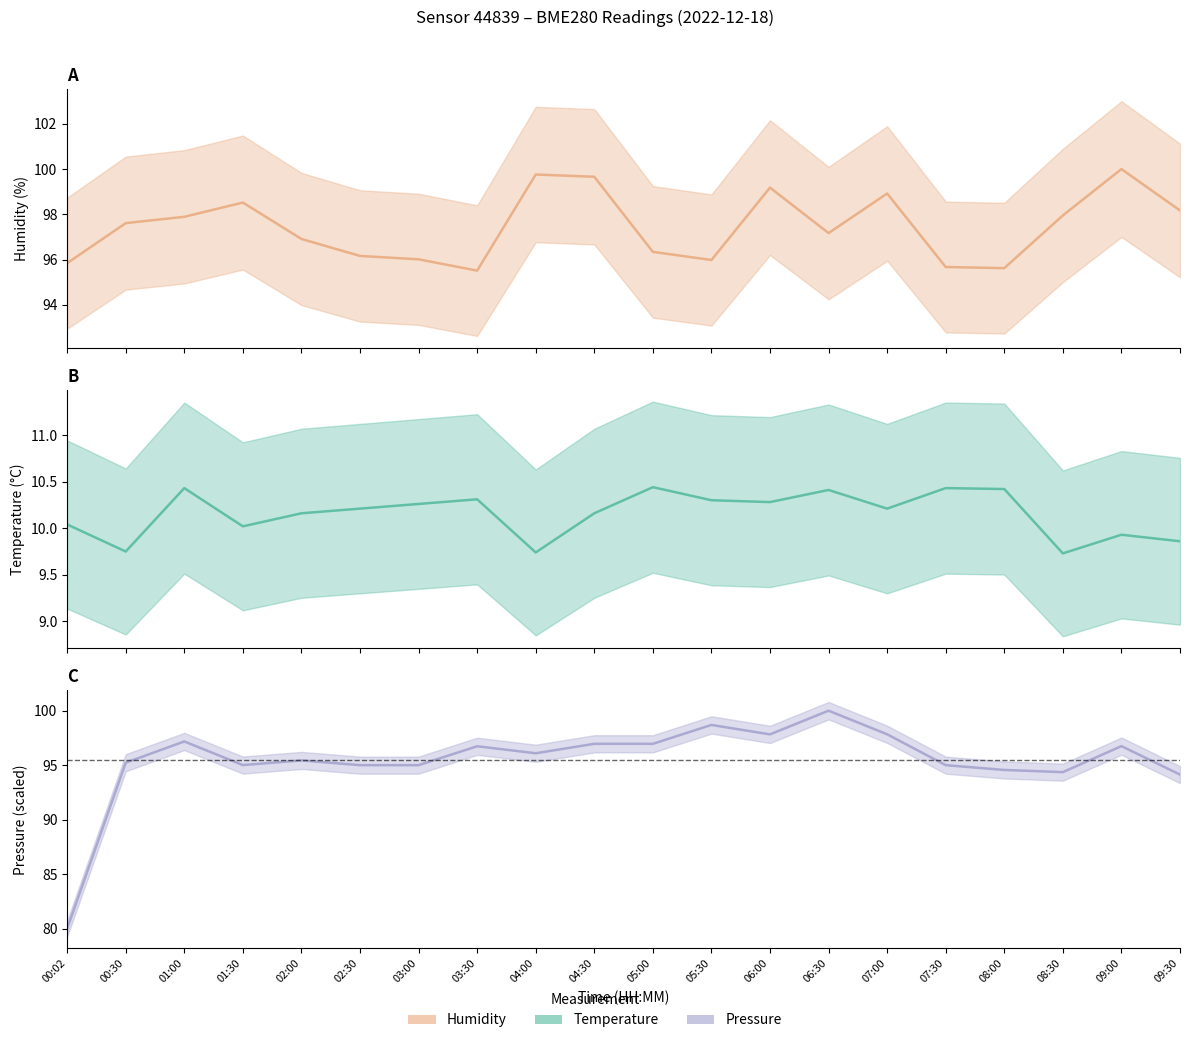

What is the label of the 5th point from the right?

07:30